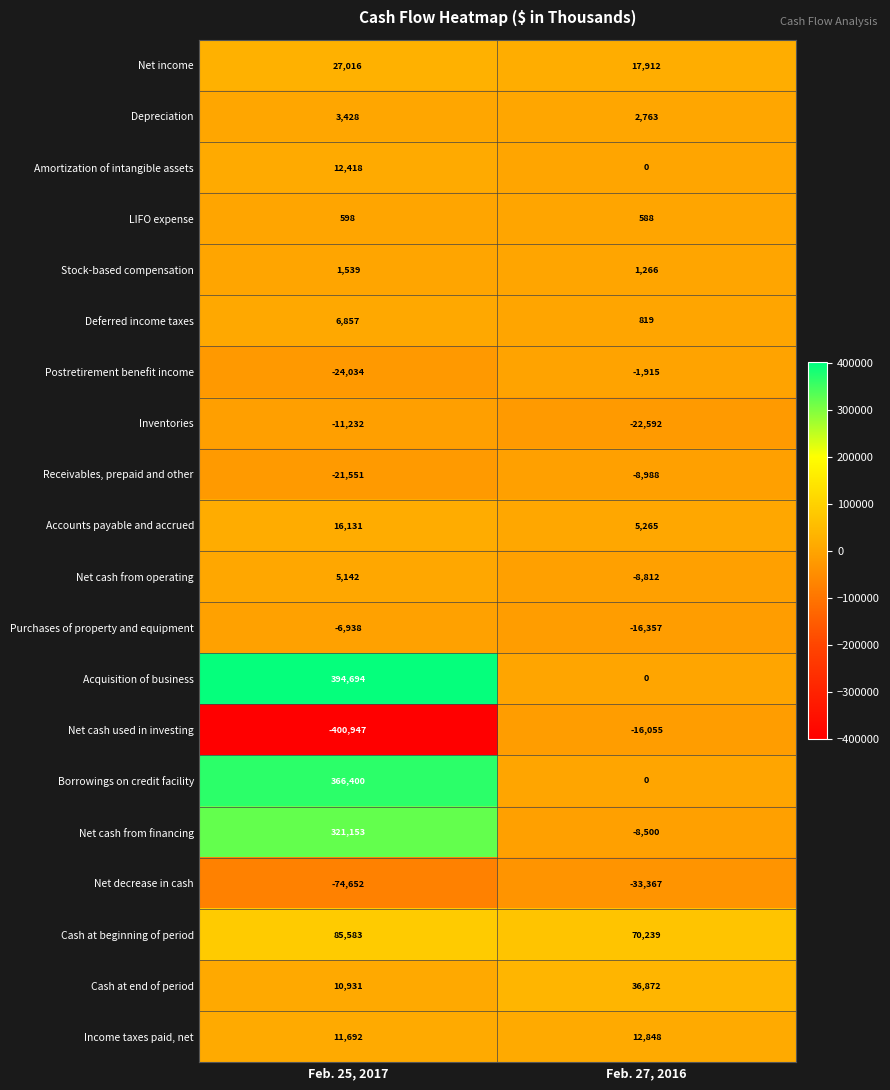

Which series has the largest range (max minus min)?

Acquisition of business